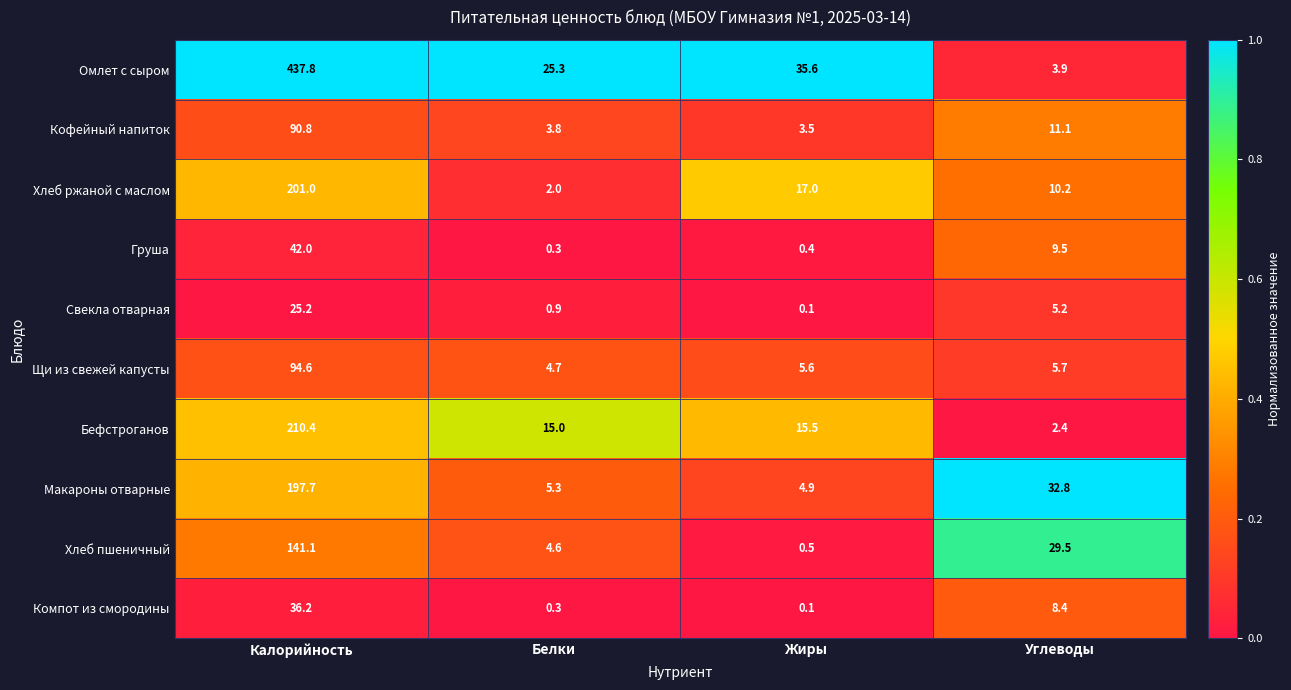

What is the difference between the Кофейный напиток values at Белки and Жиры?

0.3